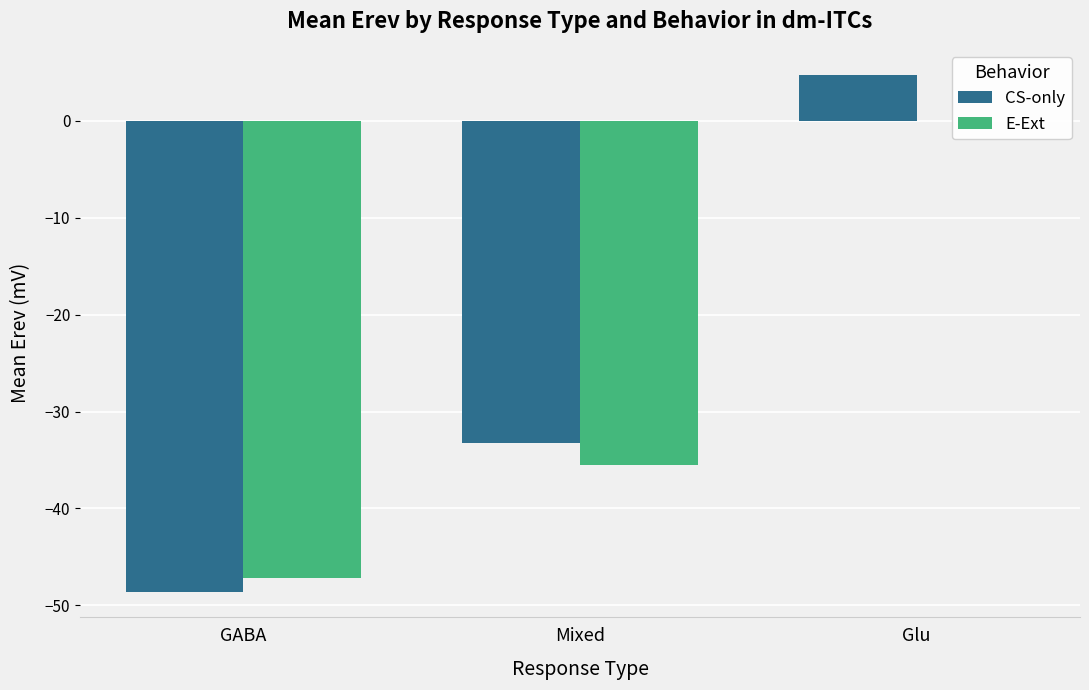

Which series changed the most between Mixed and Glu?

CS-only